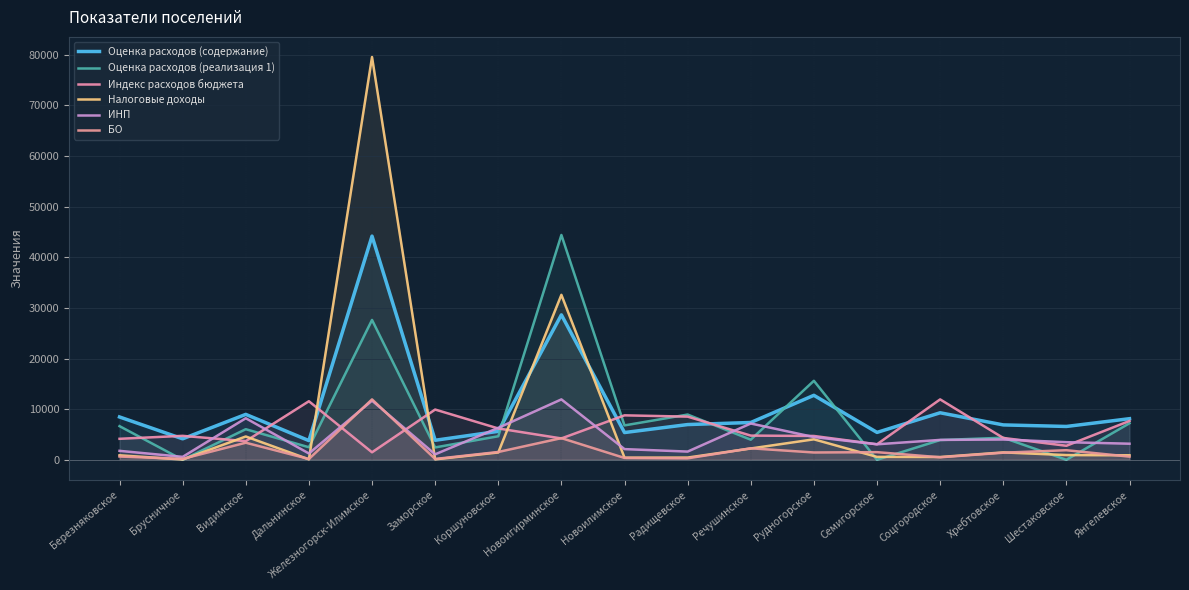

The Налоговые доходы series shows 443.8 at Шестаковское. True or false?

False